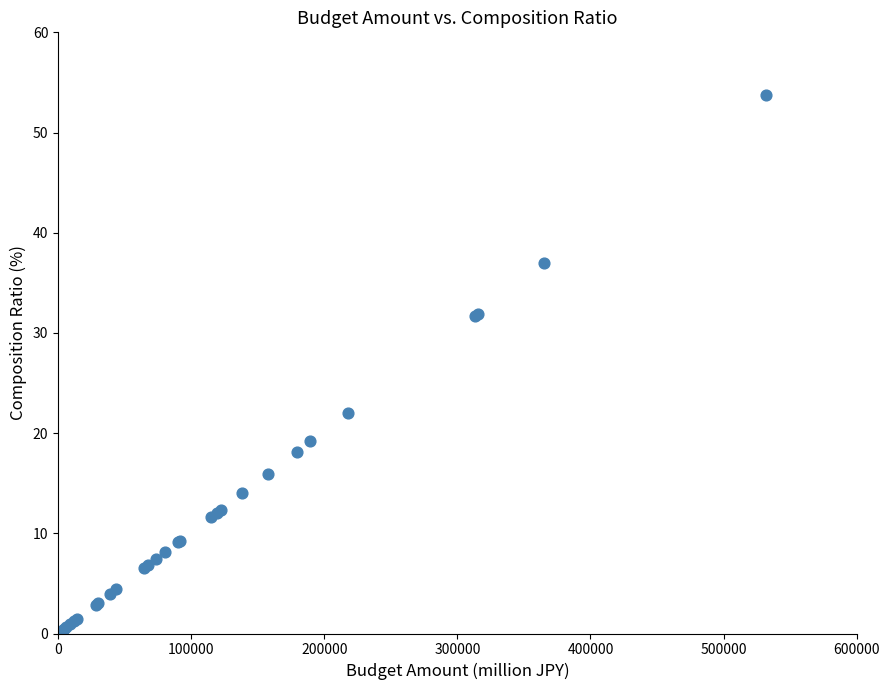

What Y value in the scatter plot is closest to 26?

22.0